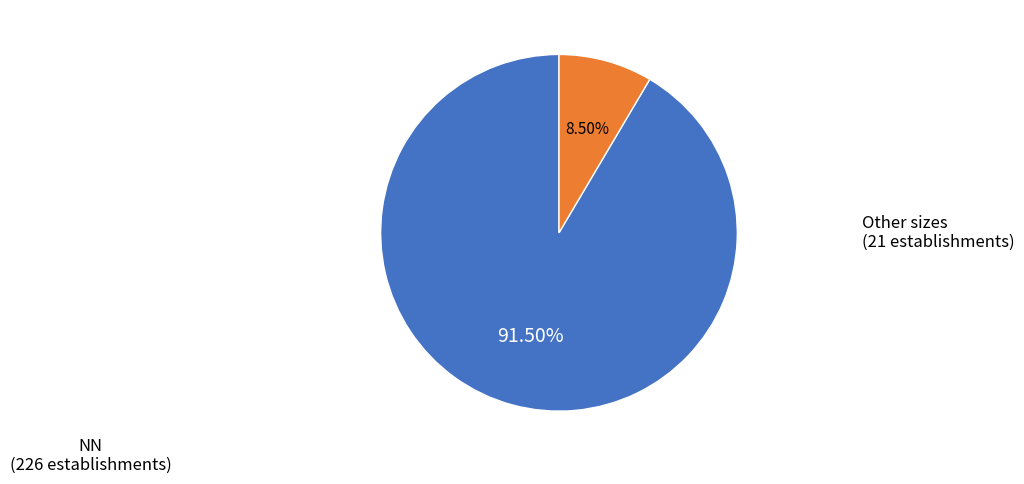

Is there a majority slice in this chart?

Yes